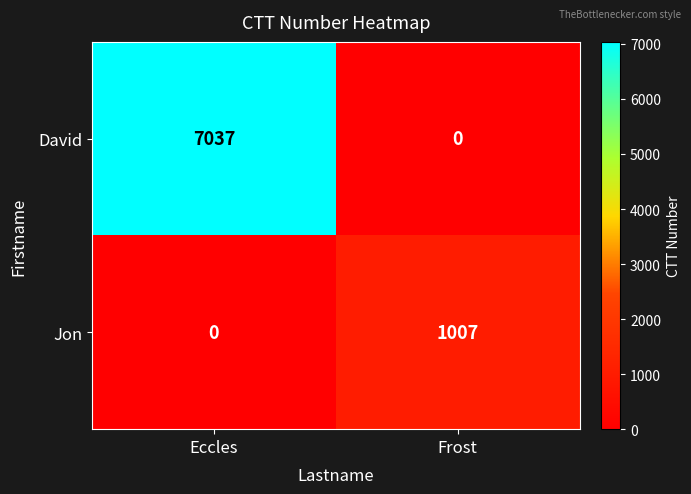

What is the total value across all series at Frost?

1007